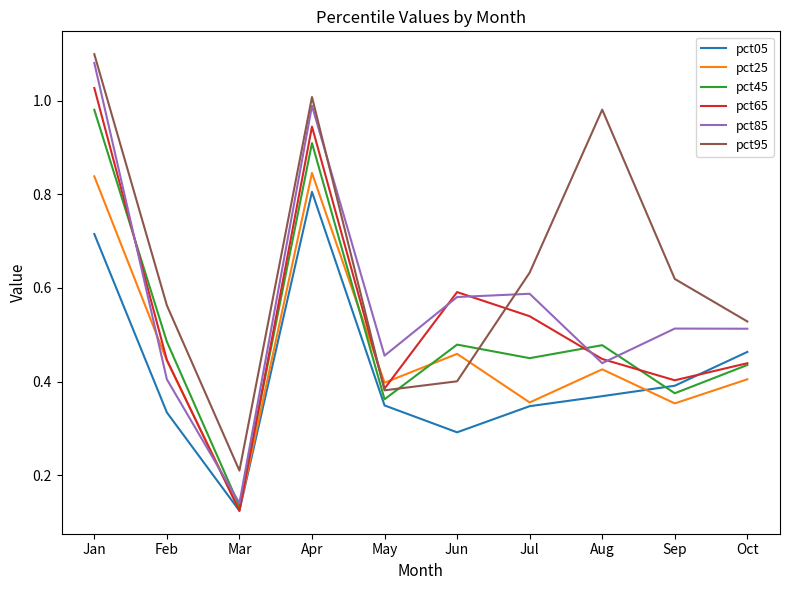

What are all the series names shown in the legend?

pct05, pct25, pct45, pct65, pct85, pct95